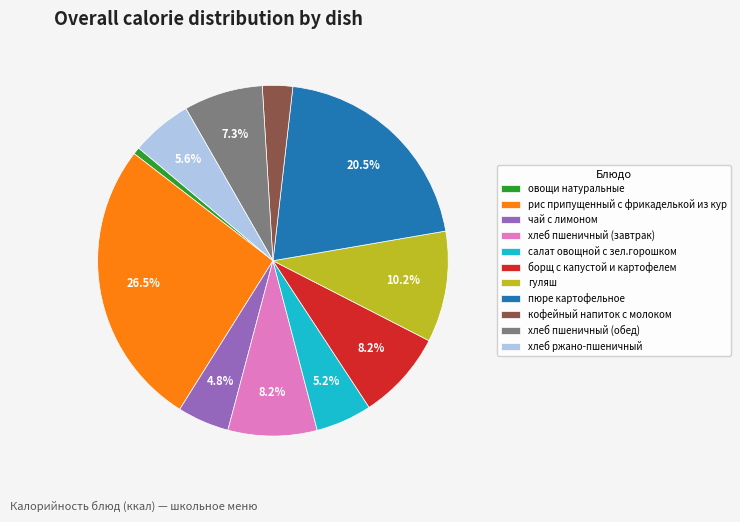

What percentage is the хлеб пшеничный (завтрак) slice, to the nearest percent?

8%